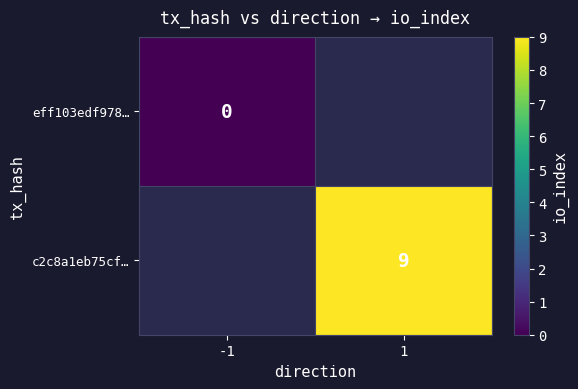

Is the value of c2c8a1eb75cf… at 1 greater than the value of eff103edf978… at -1?

Yes